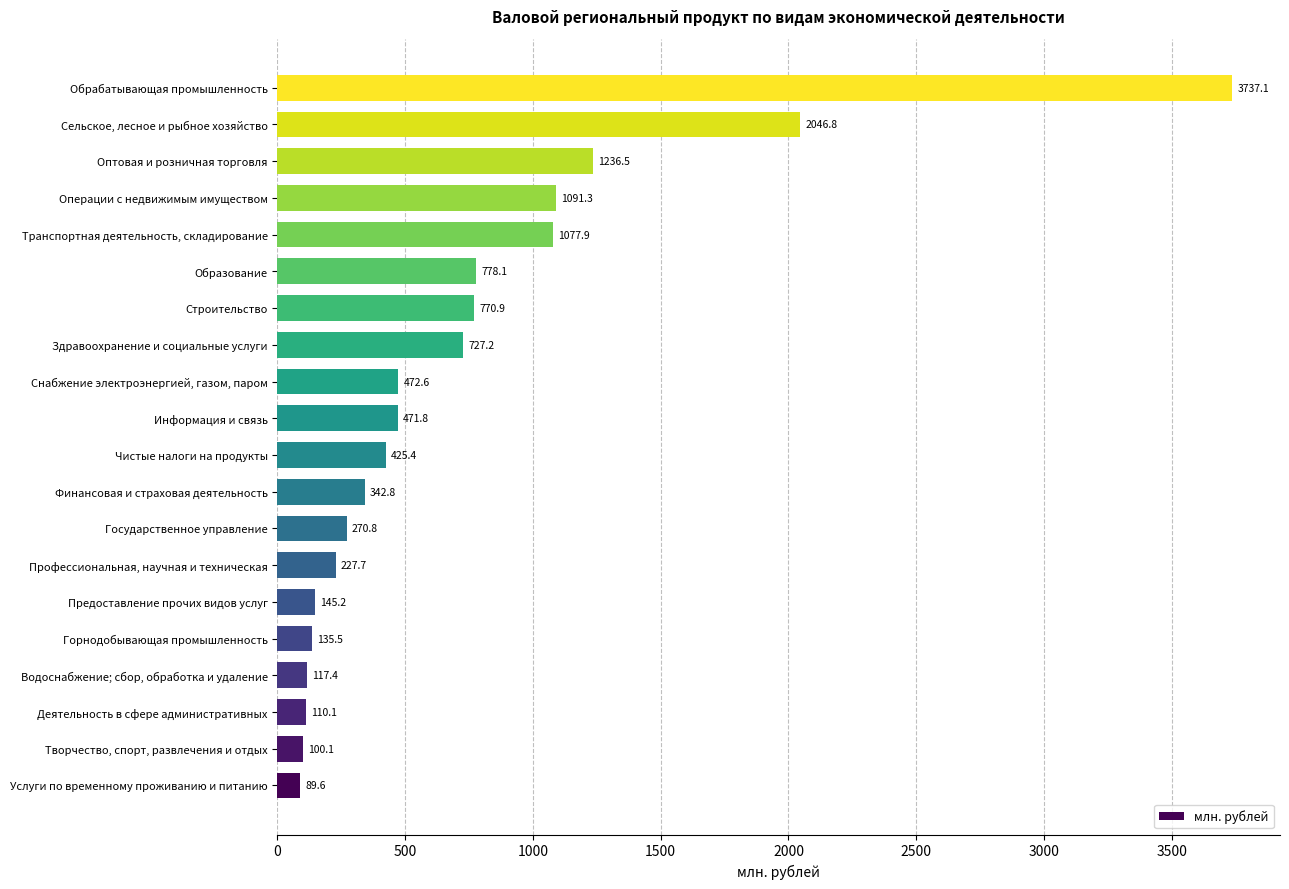

List the labels in order of value, largest first.

Обрабатывающая промышленность, Сельское, лесное и рыбное хозяйство, Оптовая и розничная торговля, Операции с недвижимым имуществом, Транспортная деятельность, складирование, Образование, Строительство, Здравоохранение и социальные услуги, Снабжение электроэнергией, газом, паром, Информация и связь, Чистые налоги на продукты, Финансовая и страховая деятельность, Государственное управление, Профессиональная, научная и техническая, Предоставление прочих видов услуг, Горнодобывающая промышленность, Водоснабжение; сбор, обработка и удаление, Деятельность в сфере административных, Творчество, спорт, развлечения и отдых, Услуги по временному проживанию и питанию